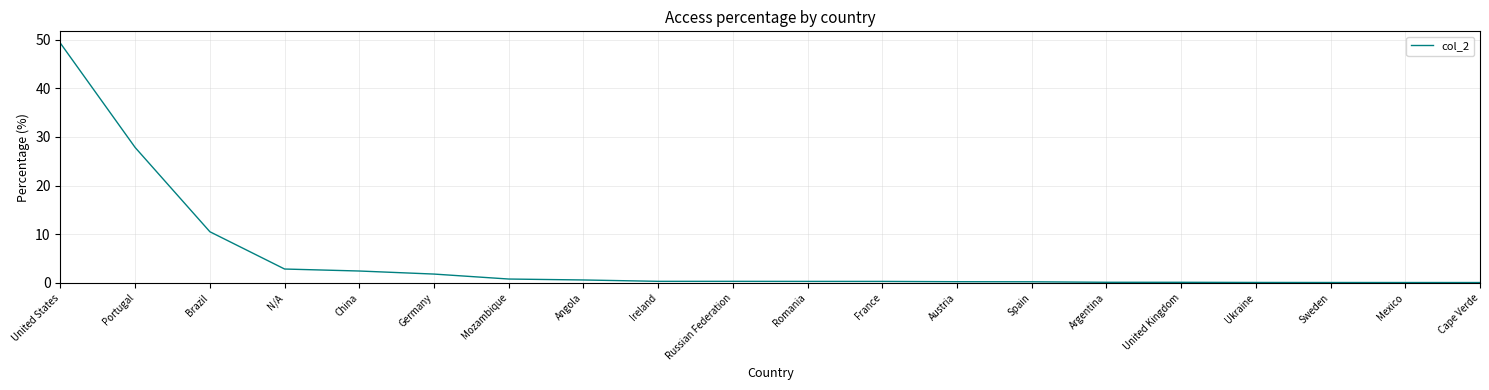

At which label is the value closest to 24?

Portugal